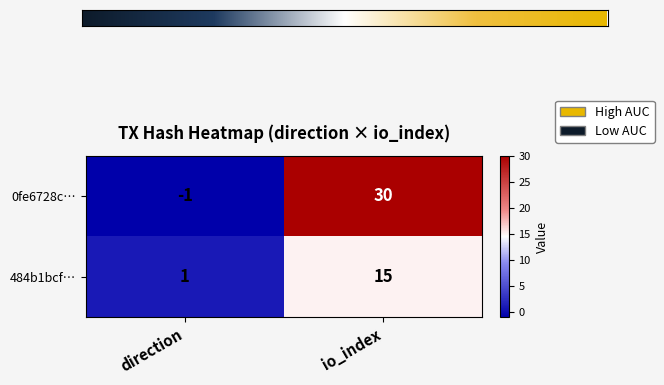

Which series has the largest range (max minus min)?

0fe6728c…